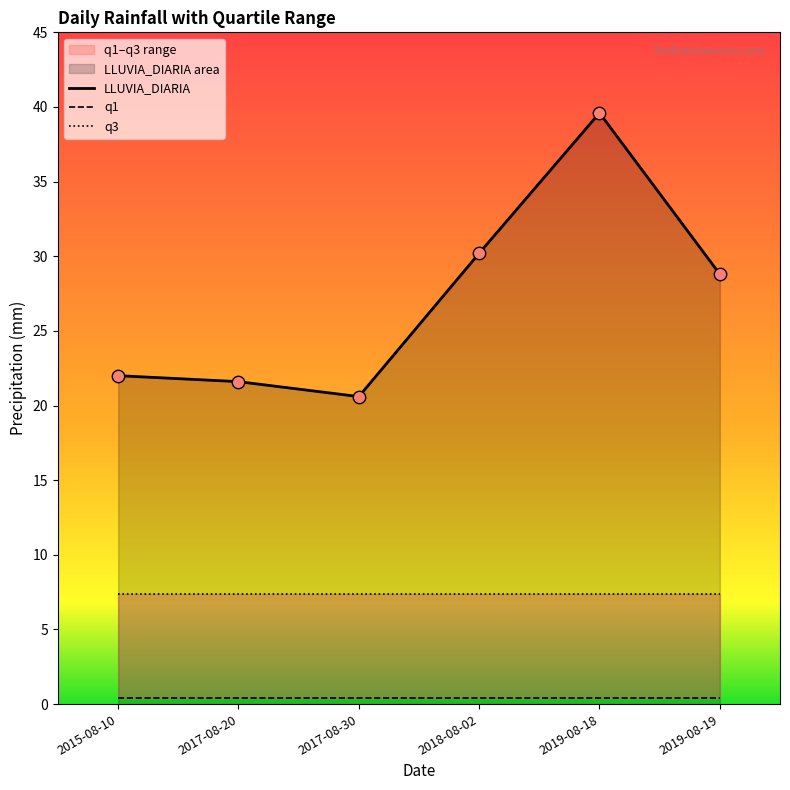

Which series has the largest total across all categories?

LLUVIA_DIARIA